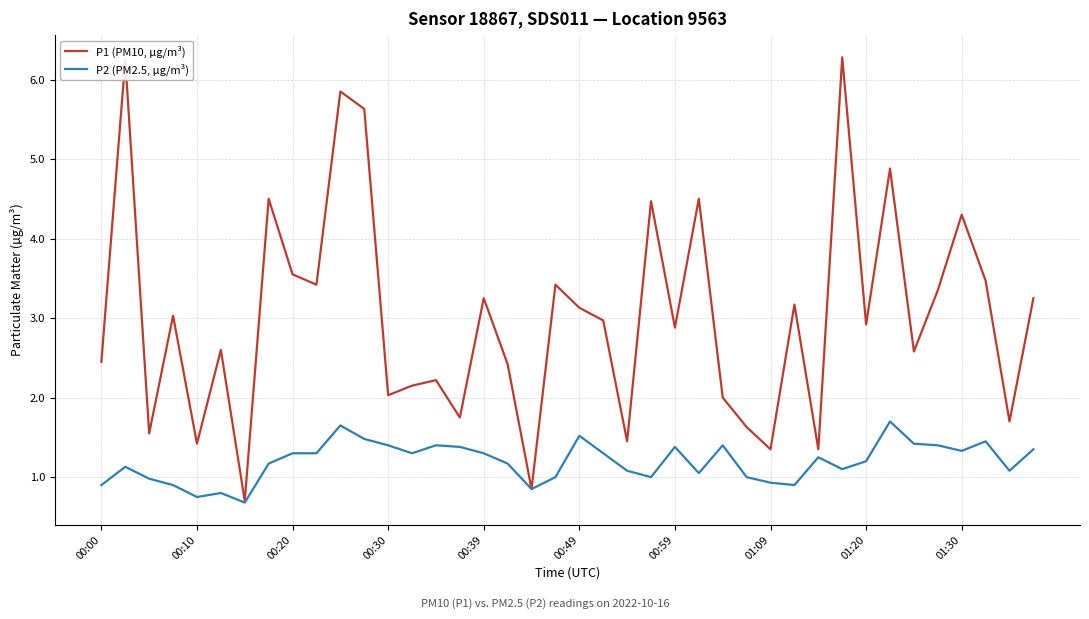

What is the maximum value shown in the chart?

6.3